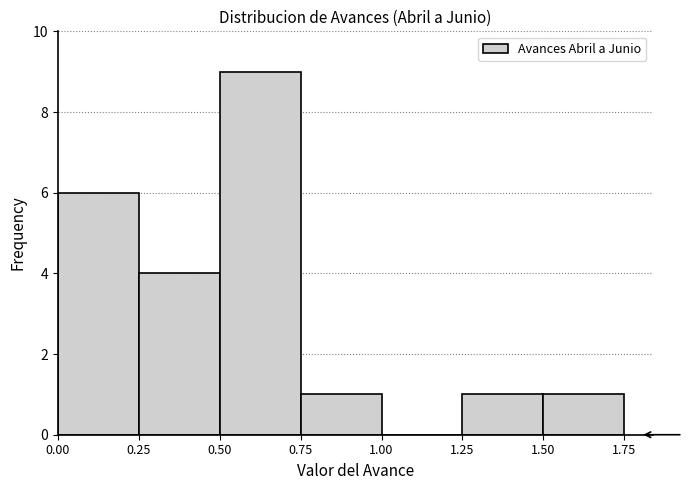

Reading left to right, transcribe this chart: for each bar, give the range it covers on the x-axis and its height. The values are not printed on the chart, so give them approximately, as read against the axis.

0.00 to 0.25: 6
0.25 to 0.50: 4
0.50 to 0.75: 9
0.75 to 1.00: 1
1.00 to 1.25: 0
1.25 to 1.50: 1
1.50 to 1.75: 1